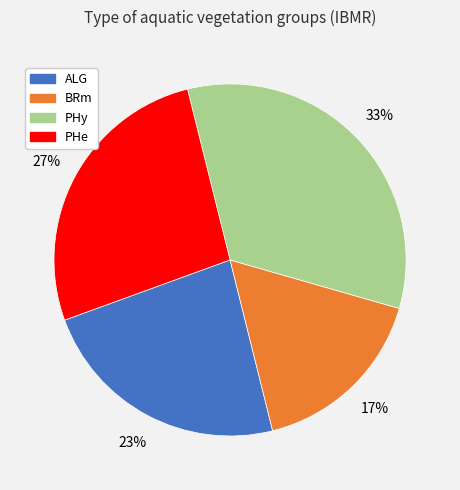

Count the number of slices in the pie.

4